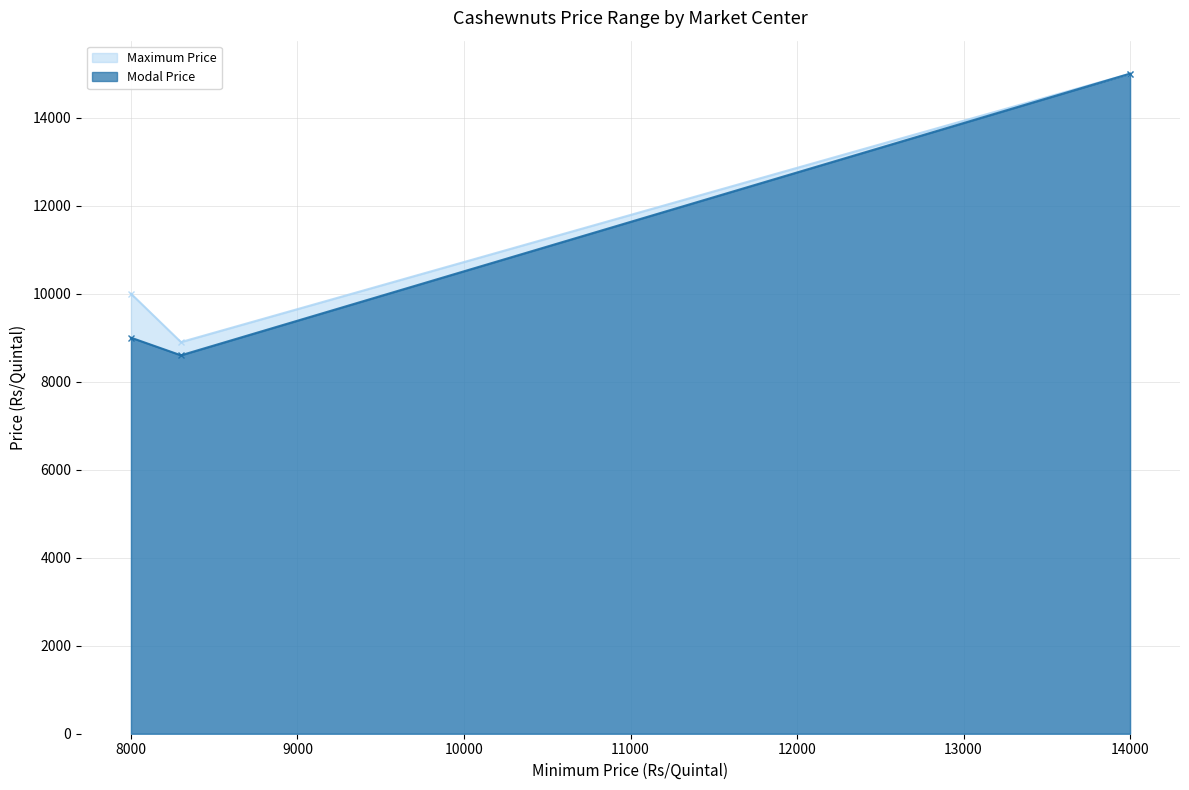

The value of Modal Price at 8300 is 8600. True or false?

True